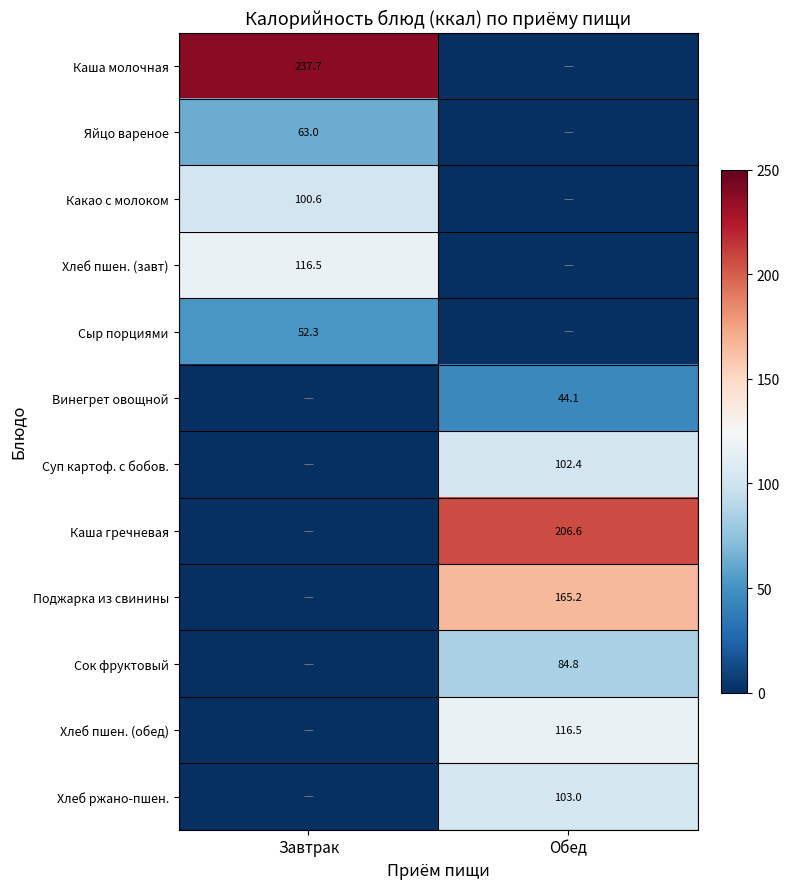

Is it true that Хлеб ржано-пшен. equals 103.0 at Обед?

True